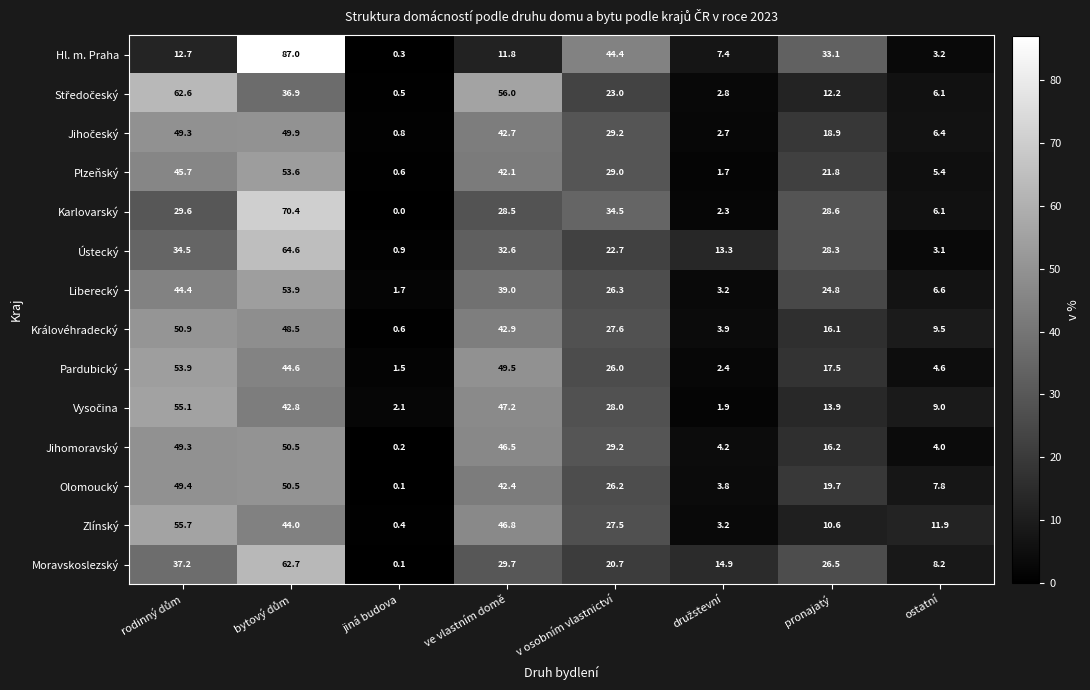

What is the highest value of the Liberecký series?

53.9